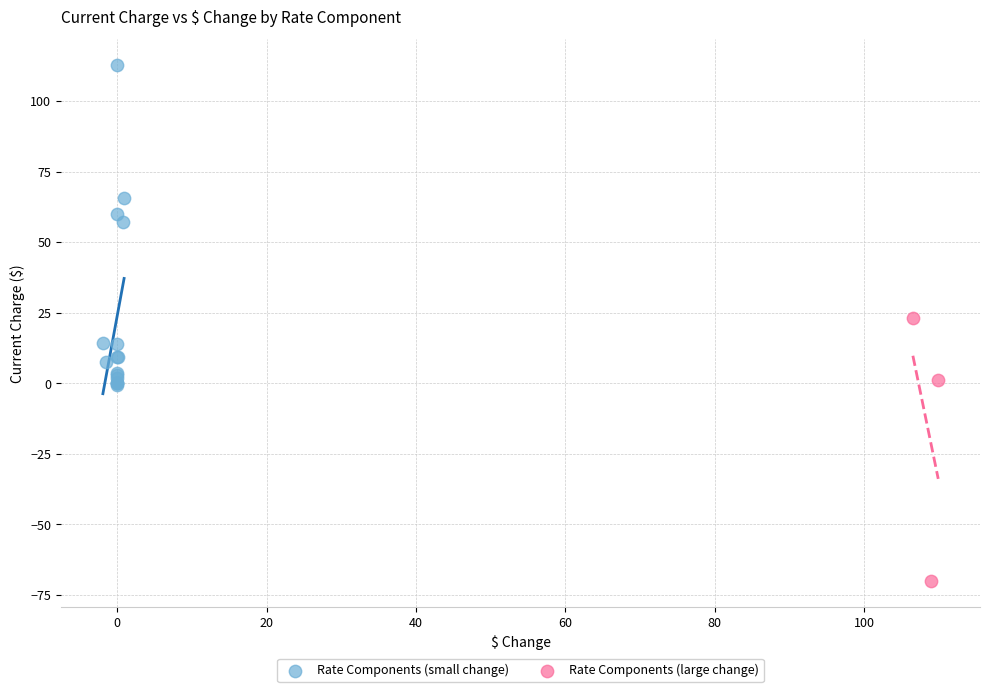

Which series reaches the maximum Y coordinate?

Rate Components (small change)